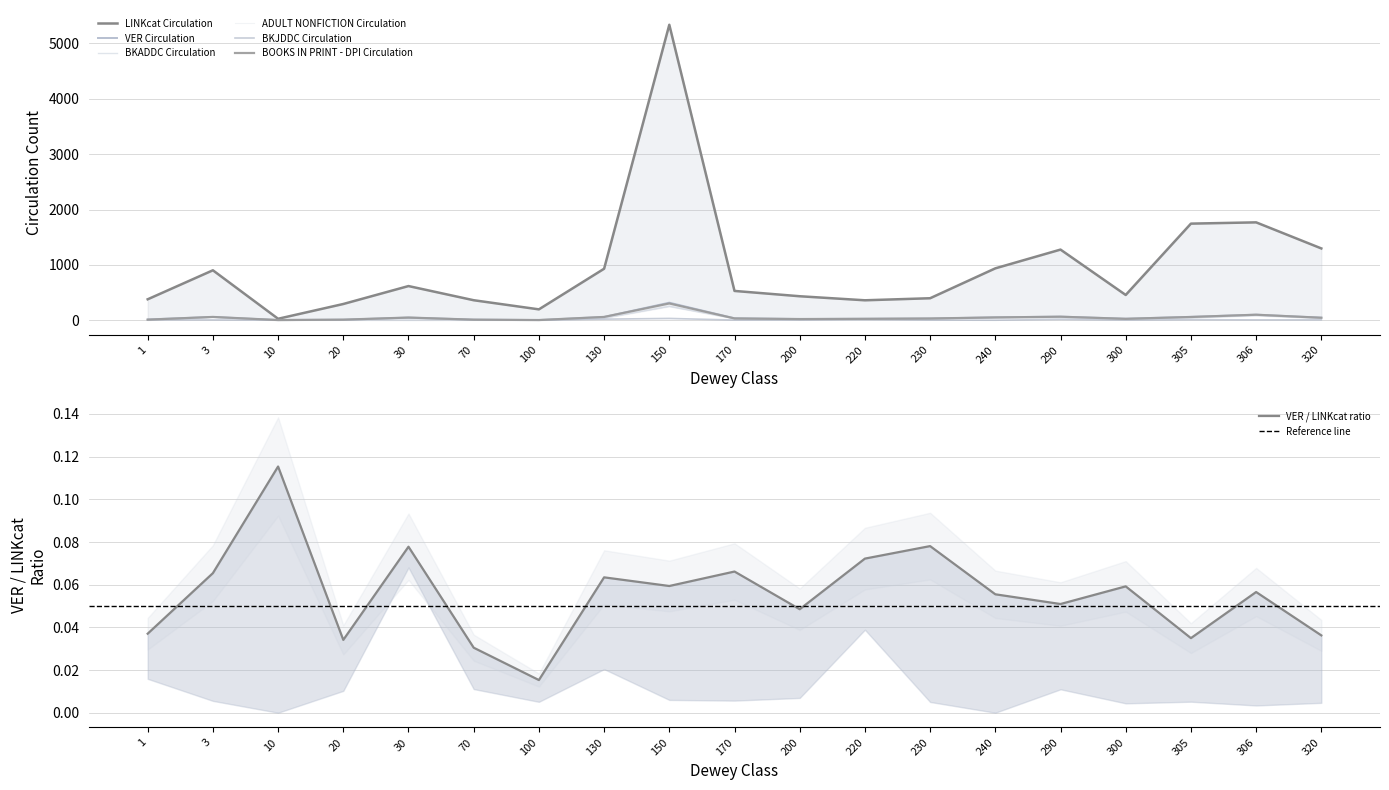

What is the difference between the maximum and minimum values in the BKJDDC Circulation series?

42